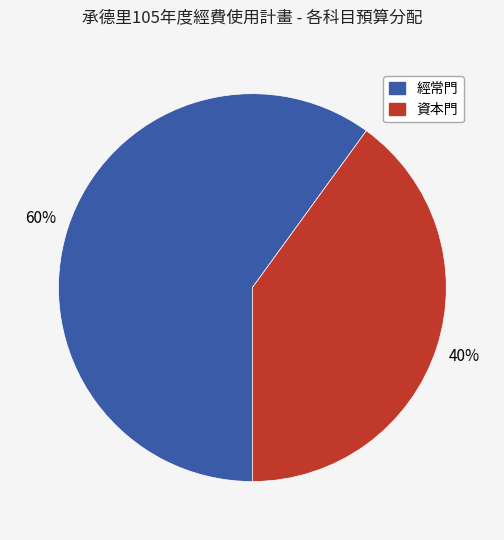

How many slices are in this pie chart?

2